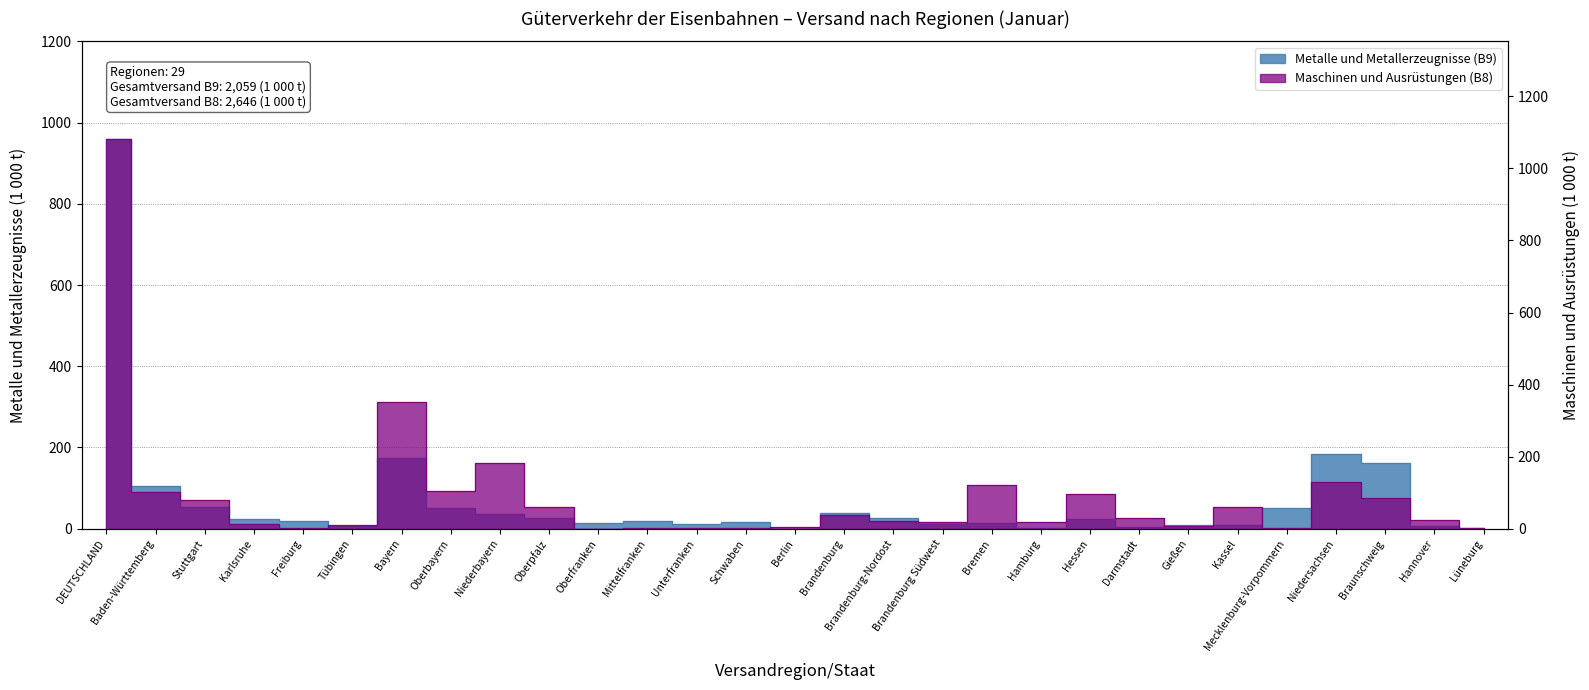

What are all the series names shown in the legend?

Metalle und Metallerzeugnisse (B9), Maschinen und Ausrüstungen (B8)